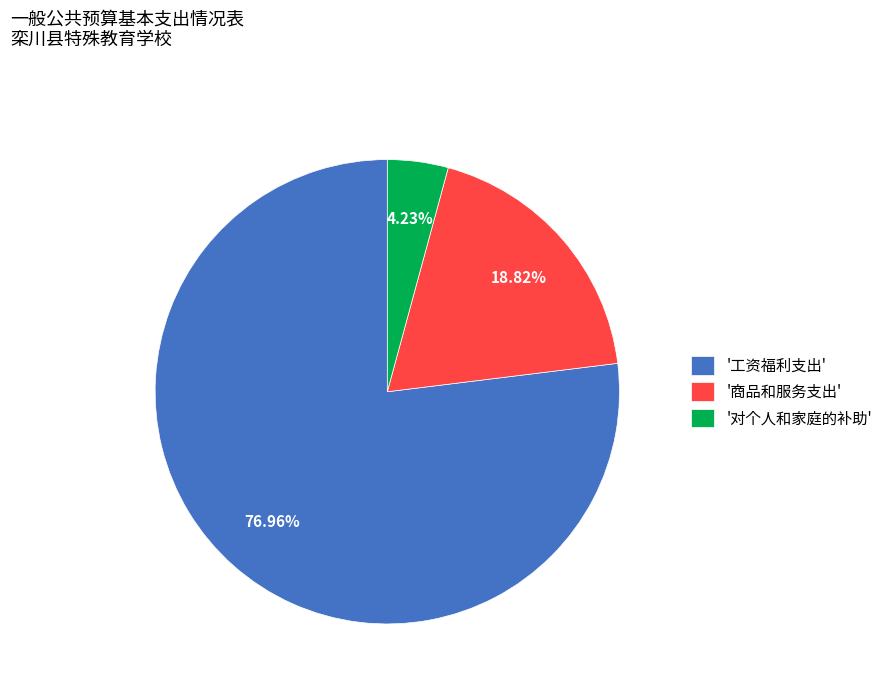

Which has a higher value, '商品和服务支出' or '对个人和家庭的补助'?

'商品和服务支出'